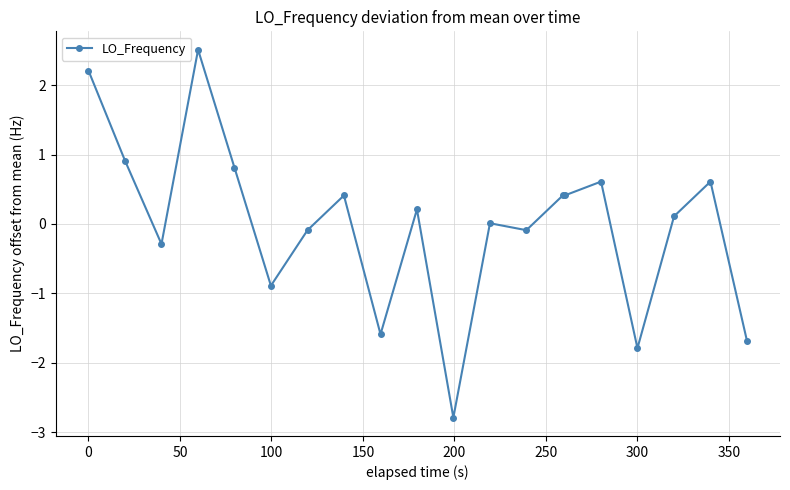

What is the value of the 10th point from the left?

0.2